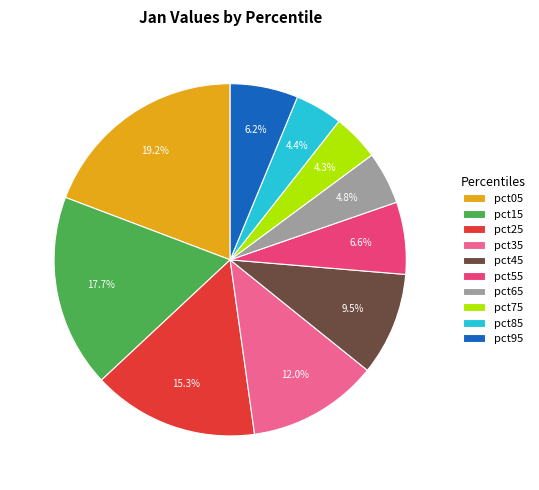

Which slice is the largest?

pct05